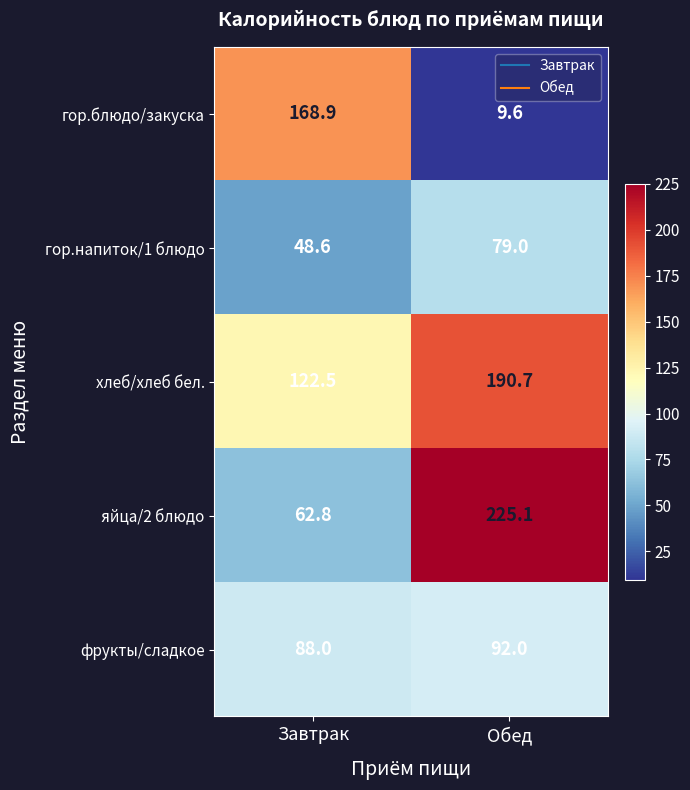

What is the sum of all фрукты/сладкое values?

180.0